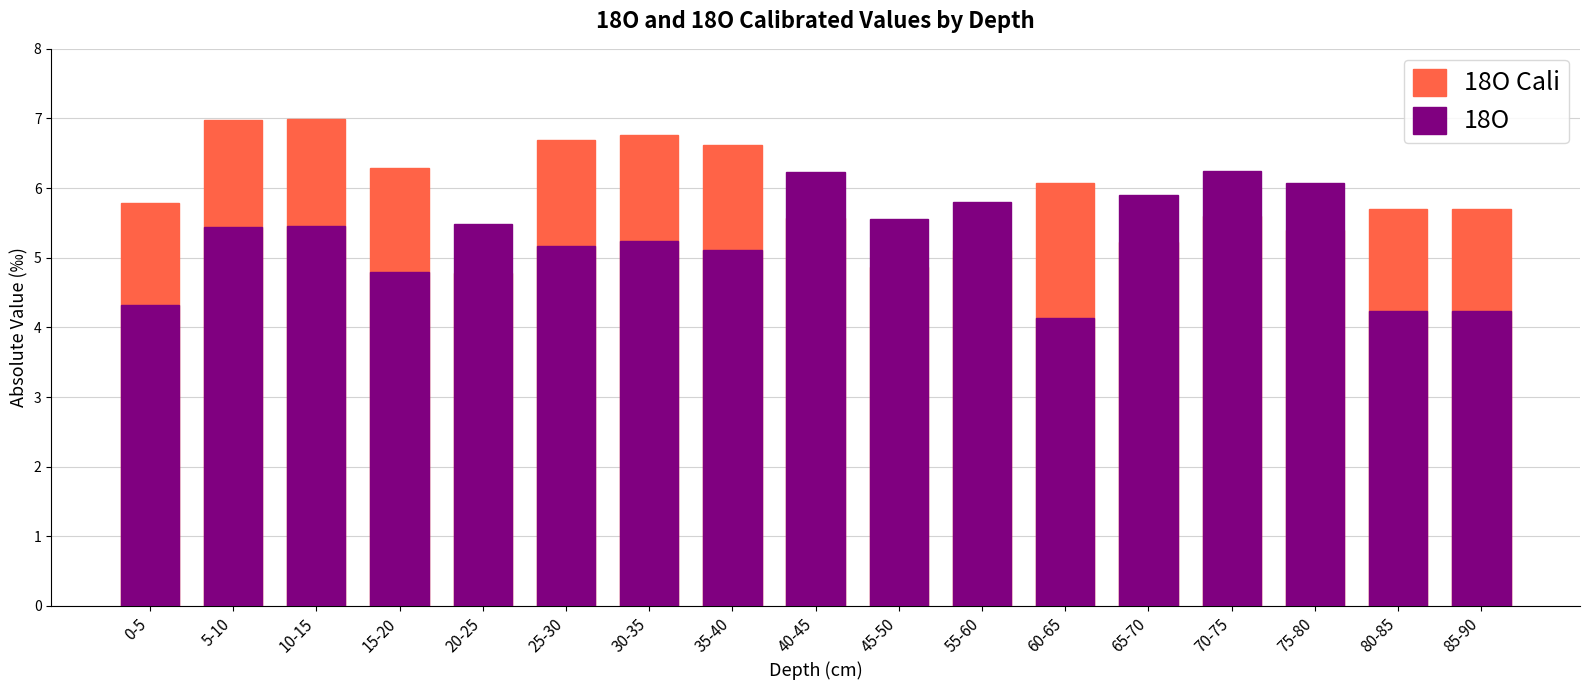

What is the total value across all series at 55-60?

10.9